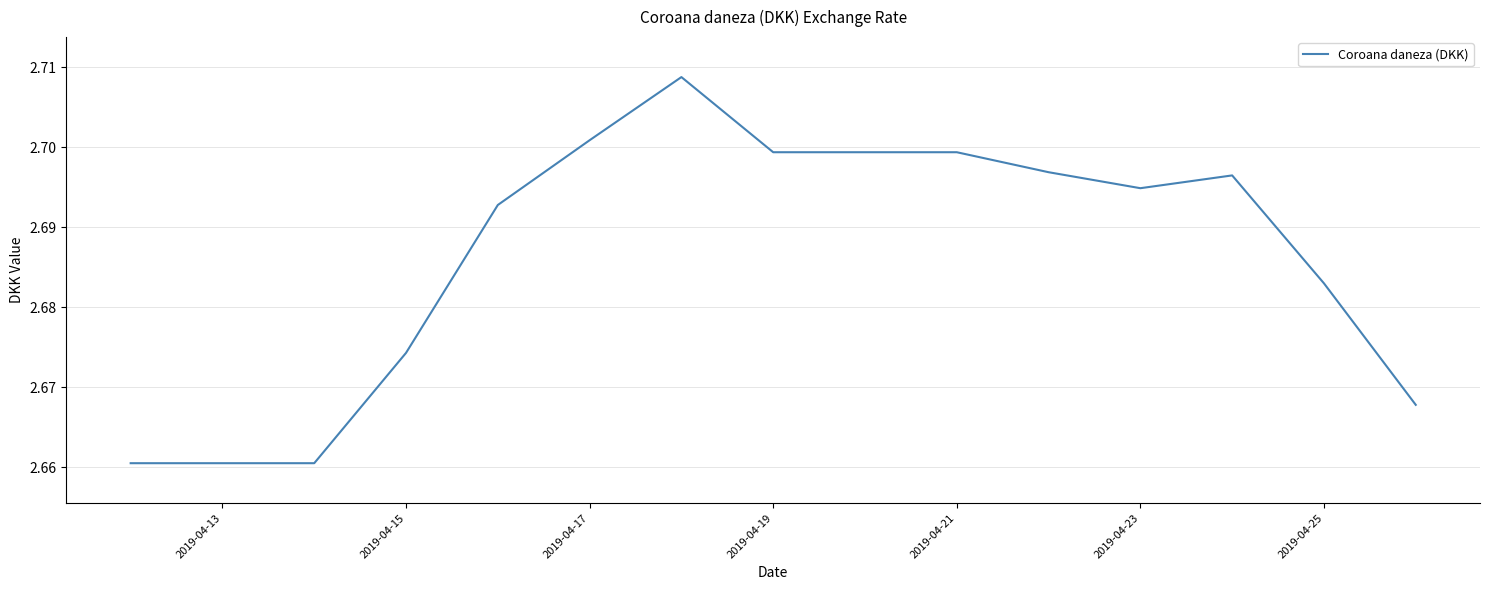

Is it true that the value at 2019-04-19 is 4.2?

False